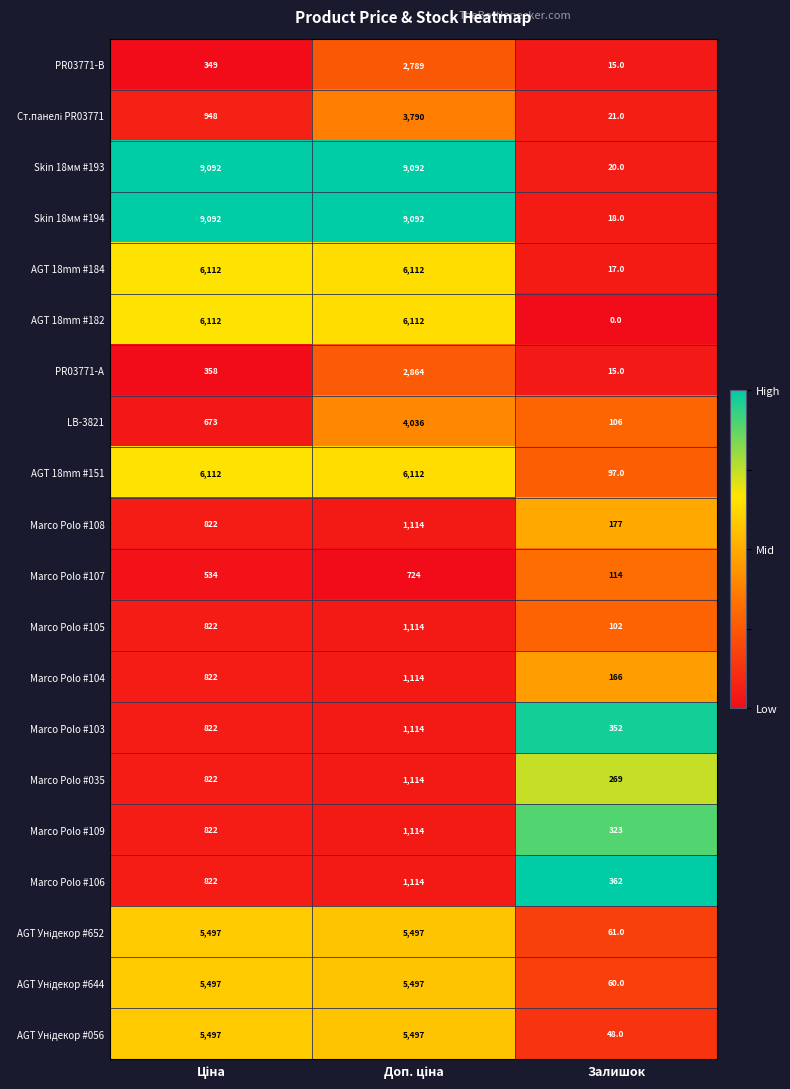

What is the minimum value for Marco Polo #103?

352